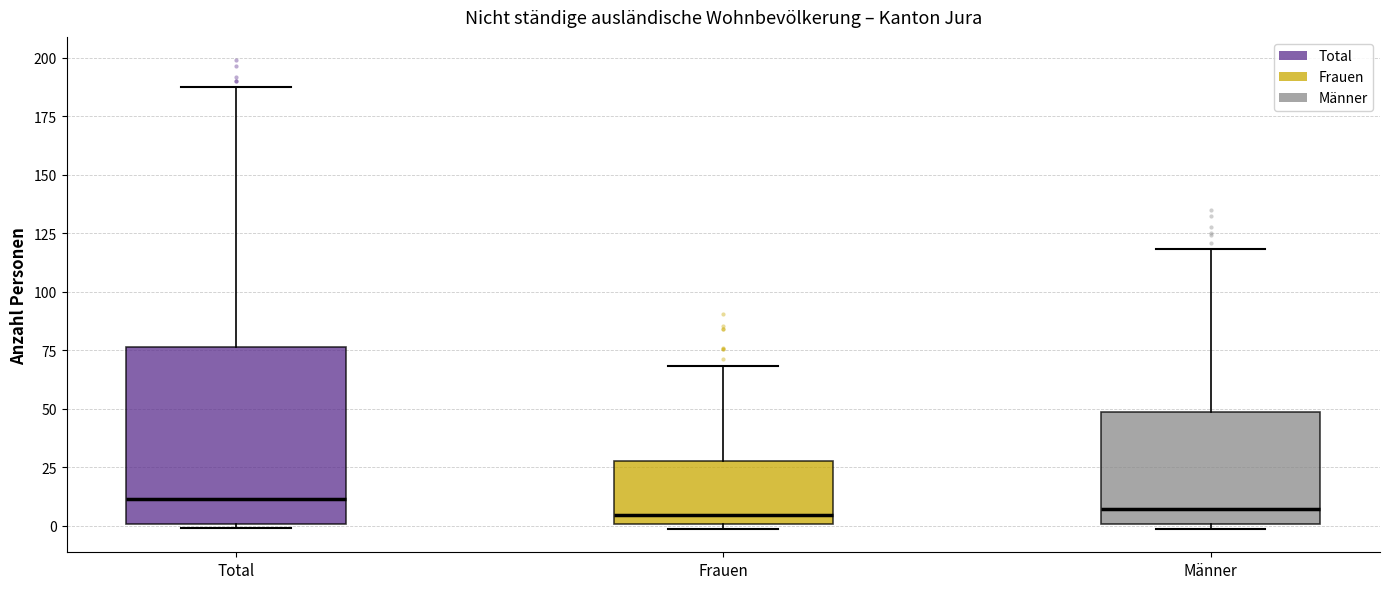

Where does the upper whisker of the box for Männer end on the y-axis? The values are not printed on the chart, so give them approximately, as read against the axis.

120